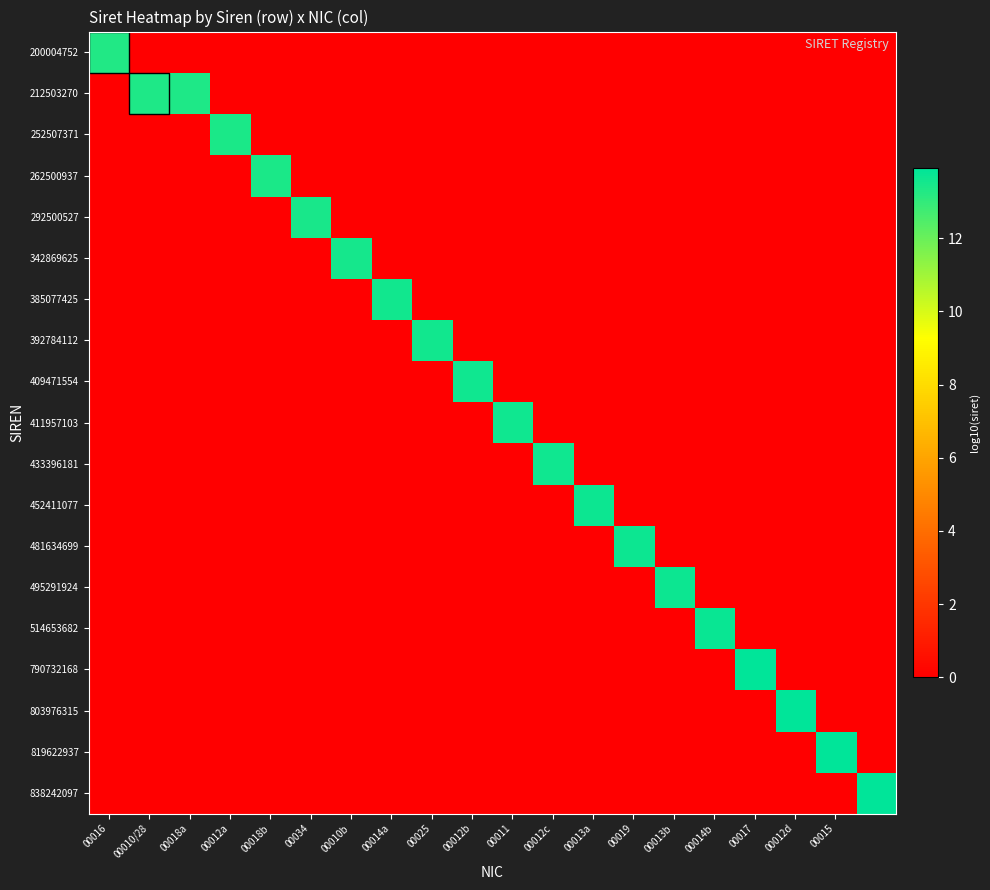

Count the number of categories in the chart.

20